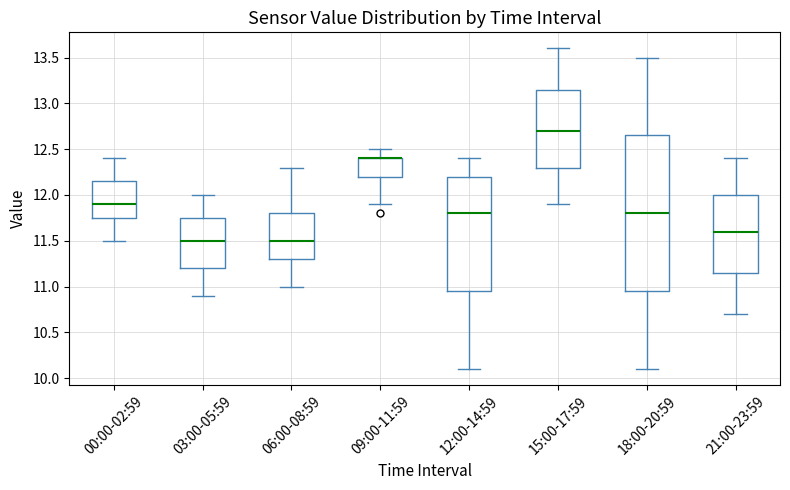

Reading left to right, transcribe this box plot: for each box, give where its median line is, the range the box spans, and where its two whiskers end, as read against the y-axis. The values are not printed on the chart, so give them approximately, as read against the axis.

00:00-02:59: median 11.90, box 11.75 to 12.15, whiskers 11.50 to 12.40
03:00-05:59: median 11.50, box 11.20 to 11.75, whiskers 10.90 to 12.00
06:00-08:59: median 11.50, box 11.30 to 11.80, whiskers 11.00 to 12.30
09:00-11:59: median 12.40 (drawn on the box's upper edge), box 12.20 to 12.40, whiskers 11.90 to 12.50
12:00-14:59: median 11.80, box 10.95 to 12.20, whiskers 10.10 to 12.40
15:00-17:59: median 12.70, box 12.30 to 13.15, whiskers 11.90 to 13.60
18:00-20:59: median 11.80, box 10.95 to 12.65, whiskers 10.10 to 13.50
21:00-23:59: median 11.60, box 11.15 to 12.00, whiskers 10.70 to 12.40